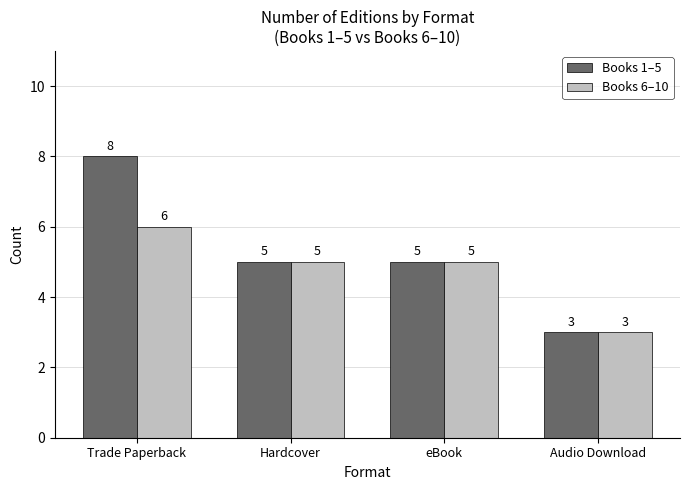

Is the value of Books 6–10 at eBook greater than the value of Books 1–5 at Trade Paperback?

No